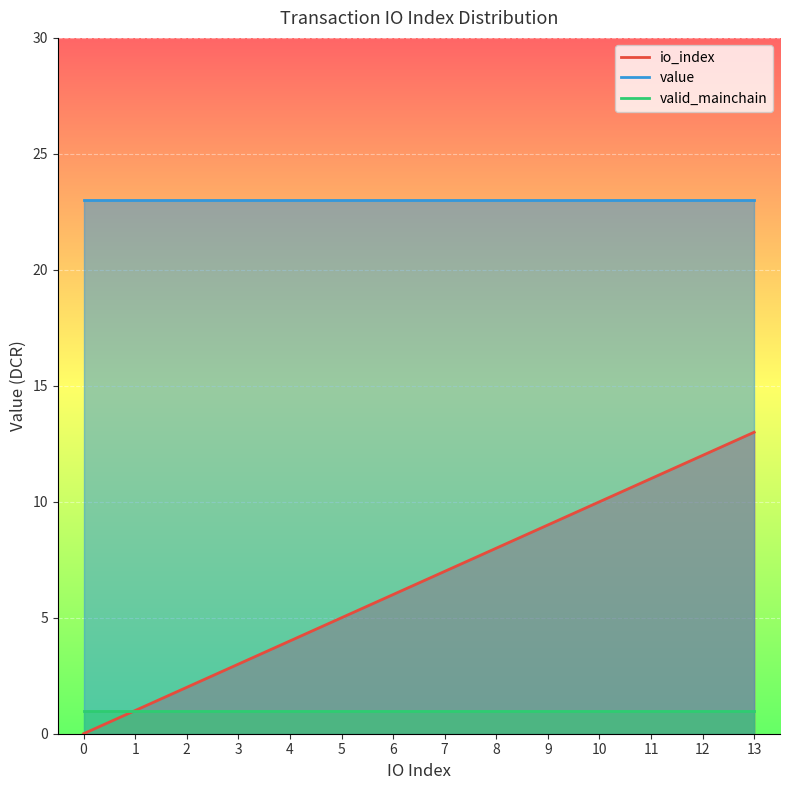

How many data points in io_index are above 7?

6